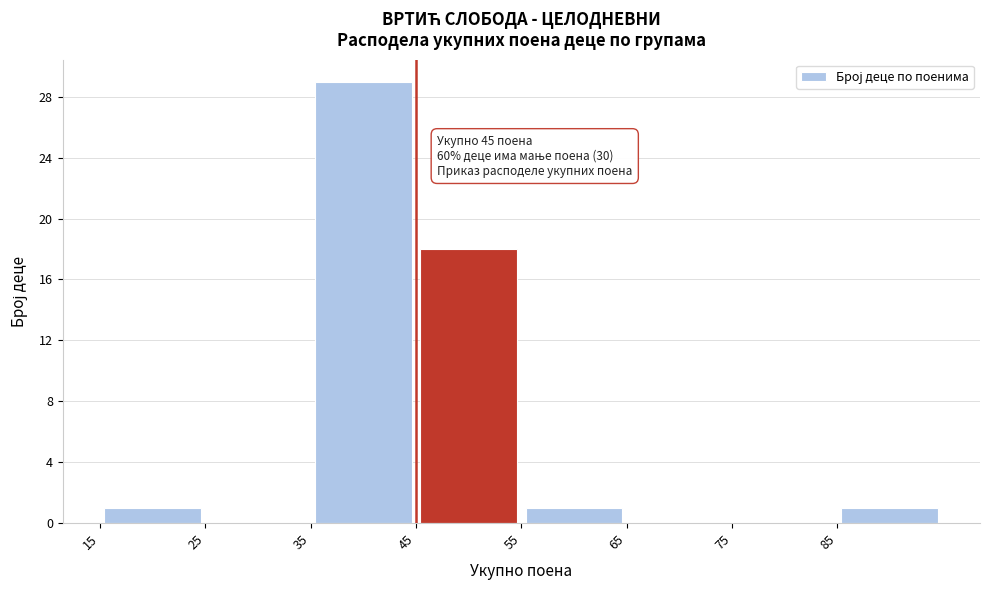

Which range on the x-axis has the tallest bar?

35 to 45